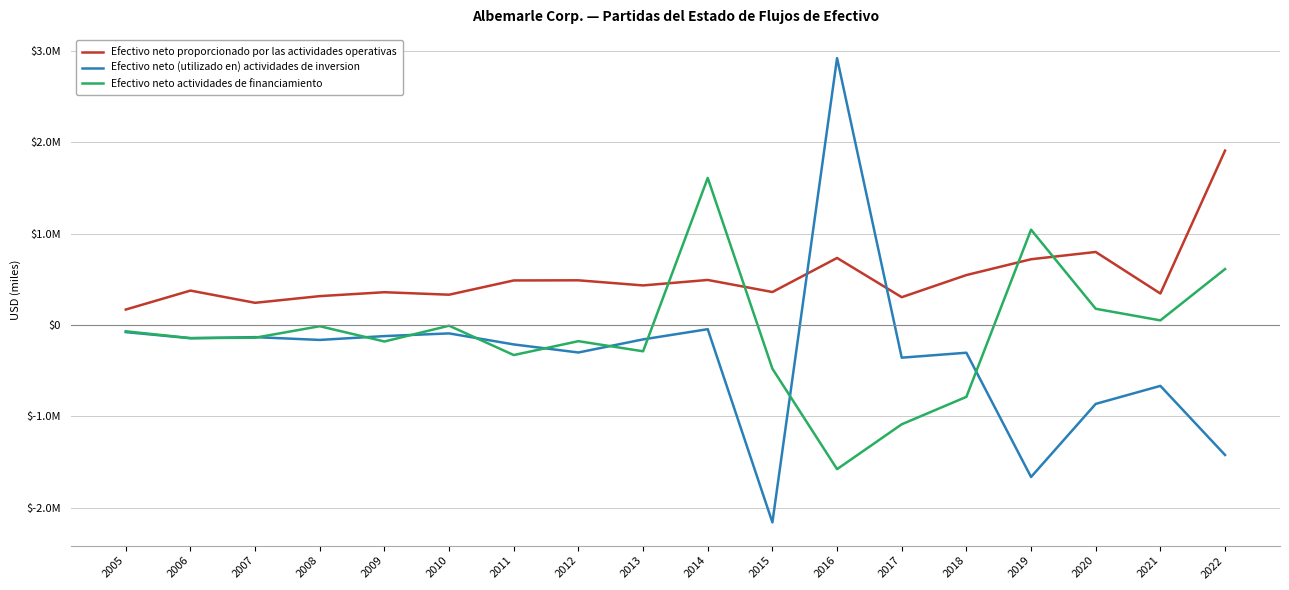

Is it true that Efectivo neto proporcionado por las actividades operativas equals 95332 at 2008?

False